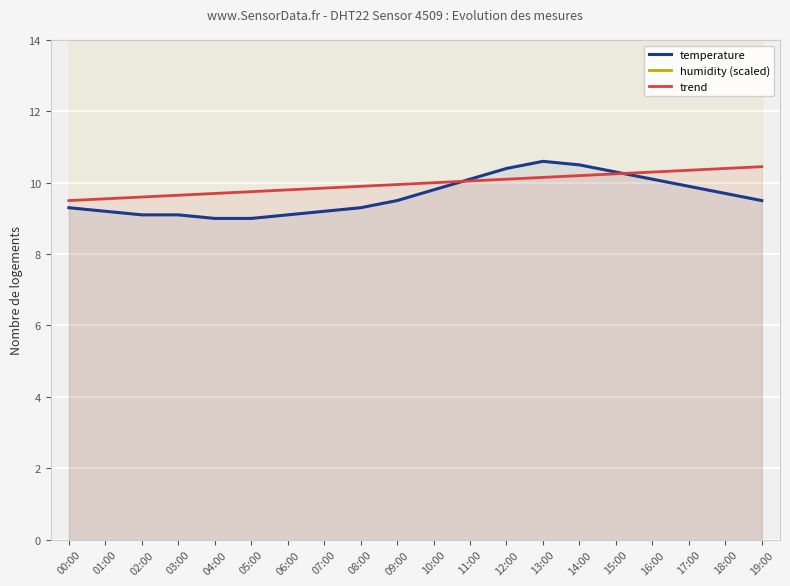

List the labels in order of humidity (scaled) value, largest first.

00:00, 01:00, 02:00, 03:00, 04:00, 05:00, 06:00, 07:00, 08:00, 09:00, 10:00, 11:00, 12:00, 13:00, 14:00, 15:00, 16:00, 17:00, 18:00, 19:00